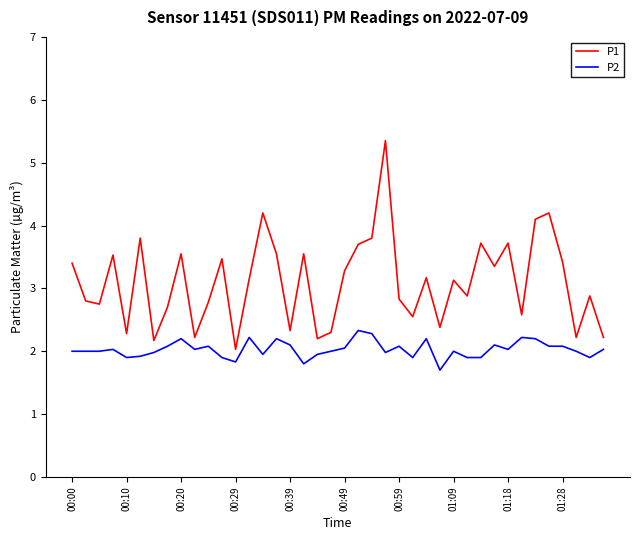

List the series in order of their overall mean, highest first.

P1, P2